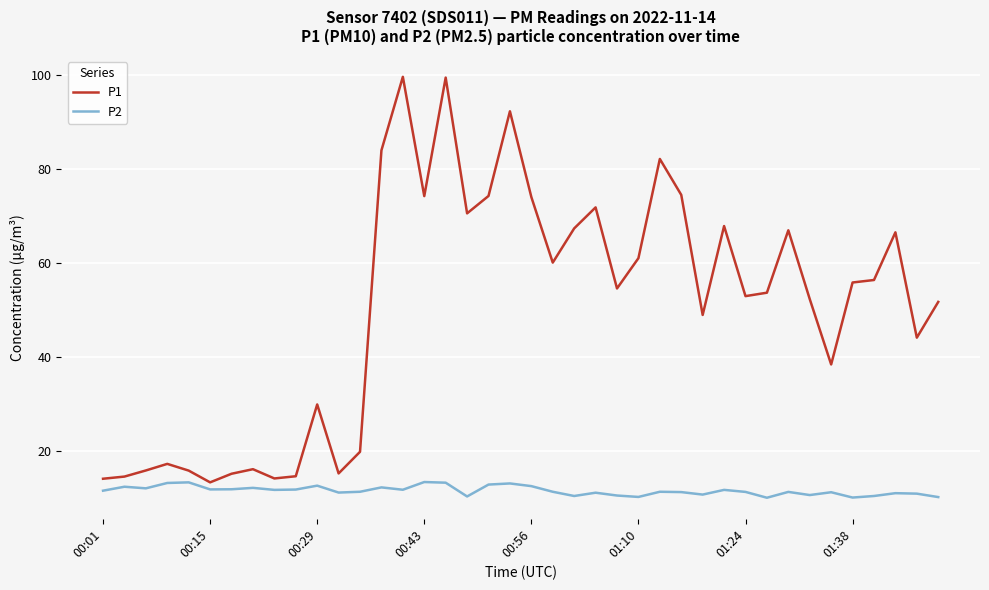

Count the number of categories in the chart.

40